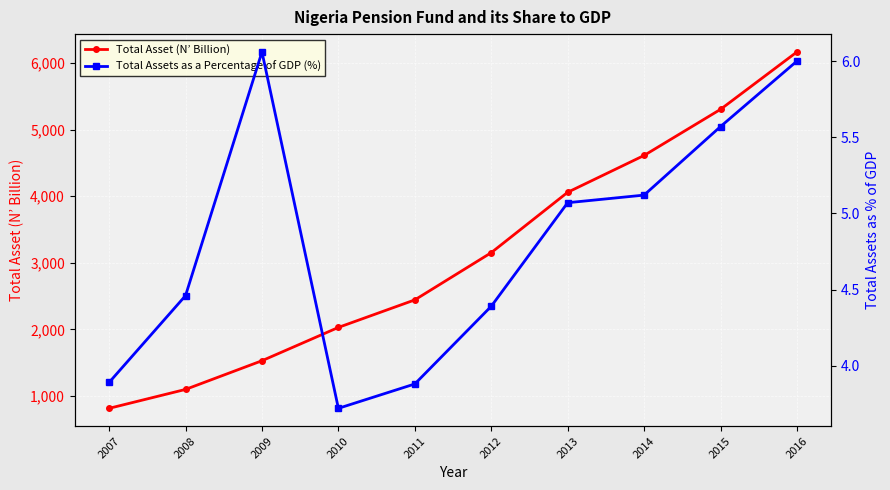

At which category is the sum across all series the highest?

2016